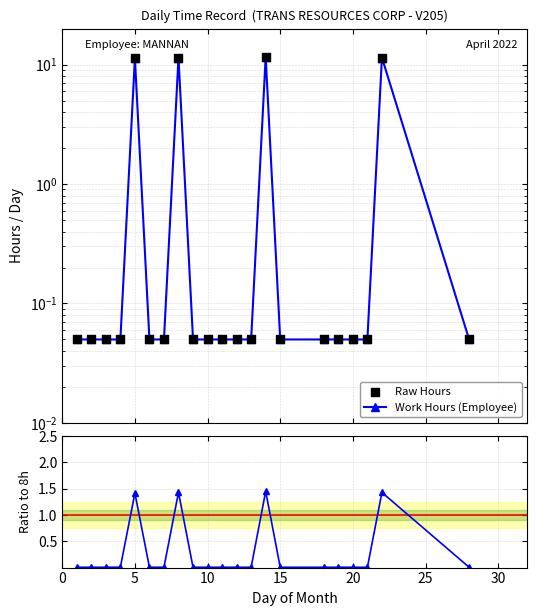

Which series contains the lowest Y value?

Ratio to 8h Std